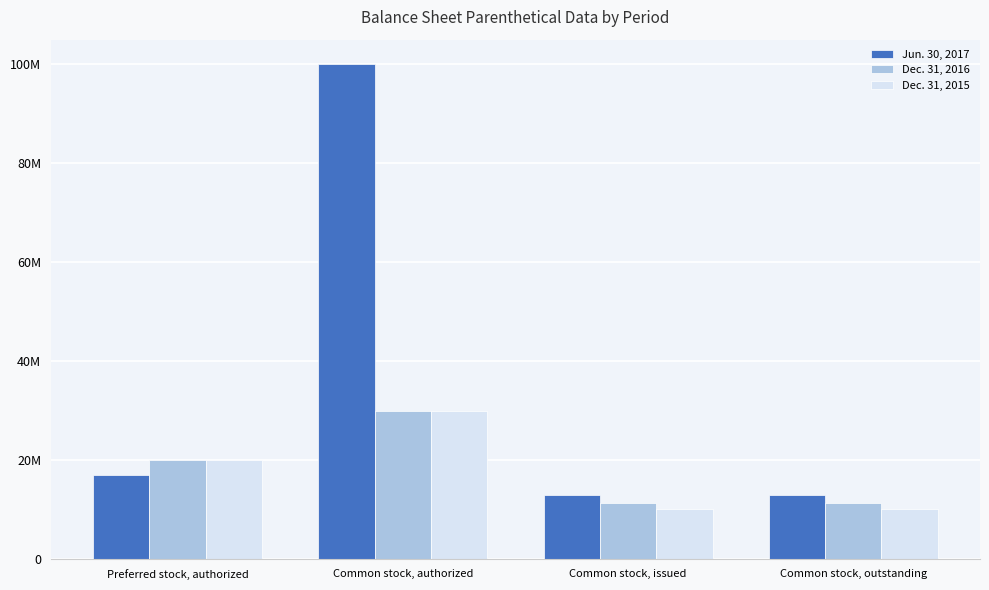

What are all the series names shown in the legend?

Jun. 30, 2017, Dec. 31, 2016, Dec. 31, 2015